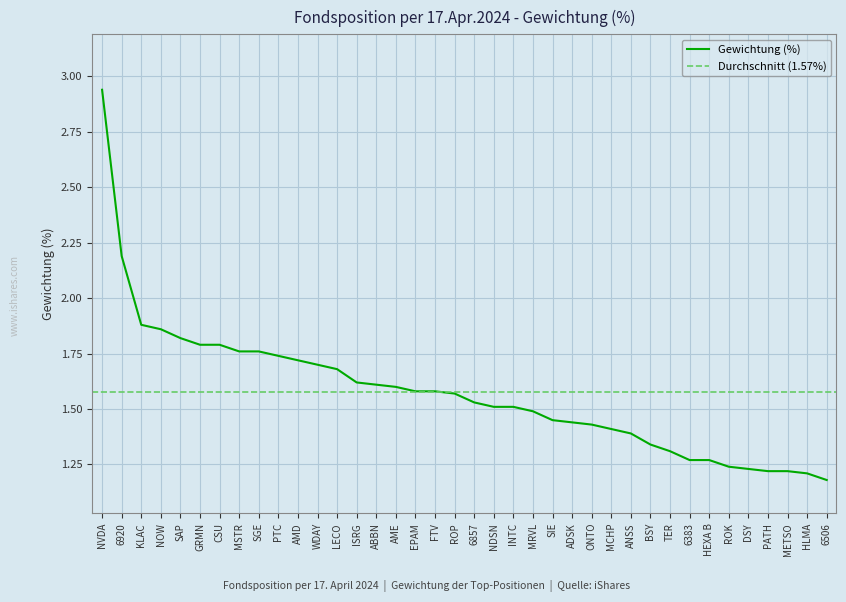

List the labels in order of value, smallest first.

6506, HLMA, PATH, METSO, DSY, ROK, 6383, HEXA B, TER, BSY, ANSS, MCHP, ONTO, ADSK, SIE, MRVL, NDSN, INTC, 6857, ROP, EPAM, FTV, AME, ABBN, ISRG, LECO, WDAY, AMD, PTC, MSTR, SGE, GRMN, CSU, SAP, NOW, KLAC, 6920, NVDA